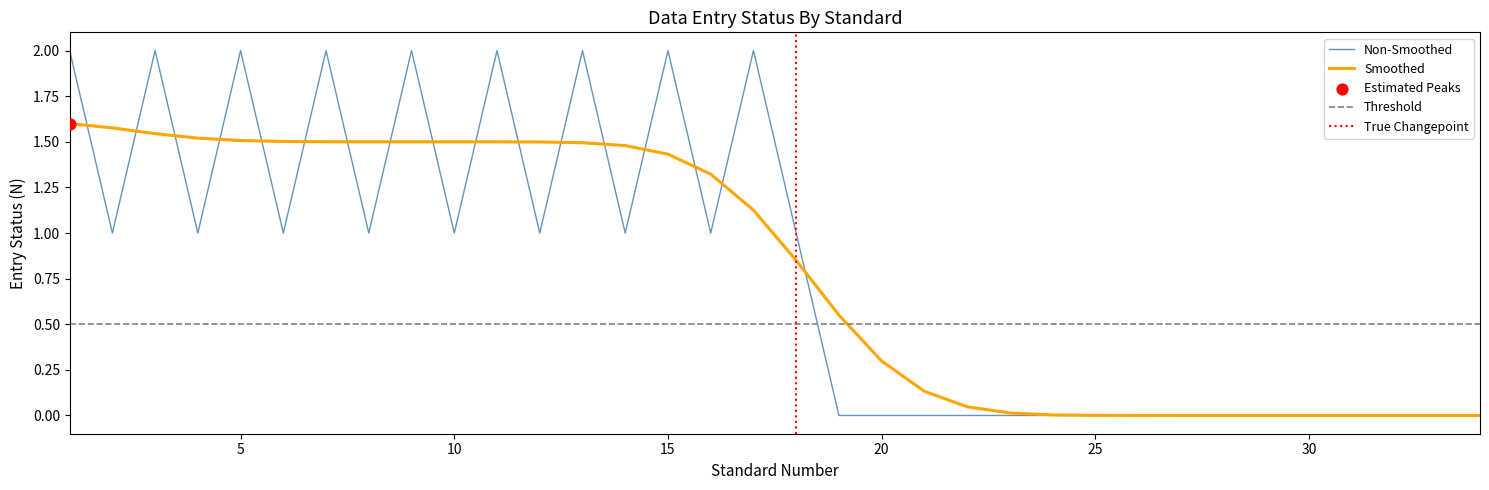

True or false: Non-Smoothed has a value of 0.7 at 15.

False